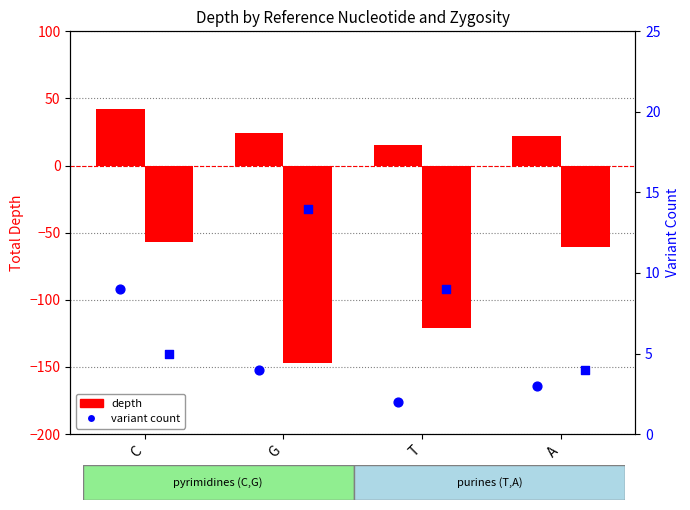

What is the total value across all series at T?

-95